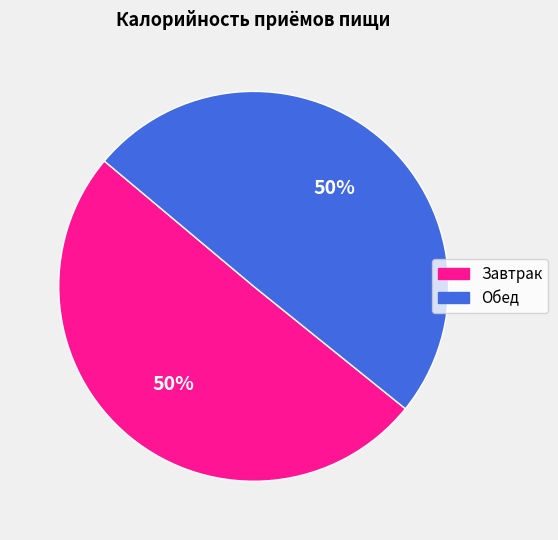

To the nearest percent, what is the combined percentage of Обед and Завтрак?

100%